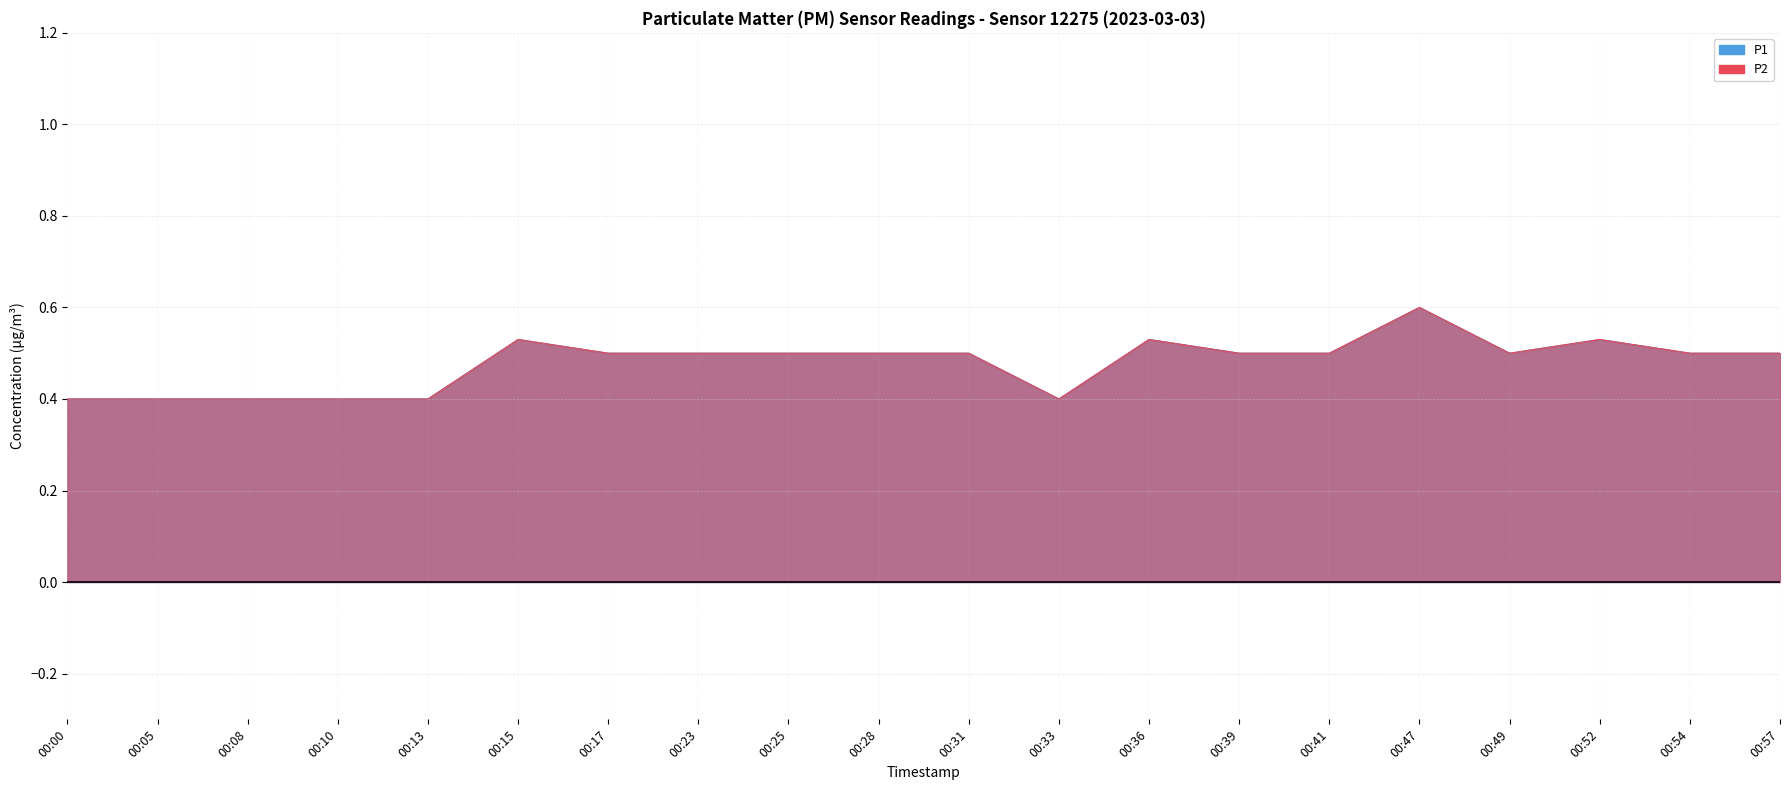

Reading left to right, transcribe all the data shown in this chart.

P1: 00:00=0.4	00:05=0.4	00:08=0.4	00:10=0.4	00:13=0.4	00:15=0.5	00:17=0.5	00:23=0.5	00:25=0.5	00:28=0.5	00:31=0.5	00:33=0.4	00:36=0.5	00:39=0.5	00:41=0.5	00:47=0.6	00:49=0.5	00:52=0.5	00:54=0.5	00:57=0.5
P2: 00:00=0.4	00:05=0.4	00:08=0.4	00:10=0.4	00:13=0.4	00:15=0.5	00:17=0.5	00:23=0.5	00:25=0.5	00:28=0.5	00:31=0.5	00:33=0.4	00:36=0.5	00:39=0.5	00:41=0.5	00:47=0.6	00:49=0.5	00:52=0.5	00:54=0.5	00:57=0.5